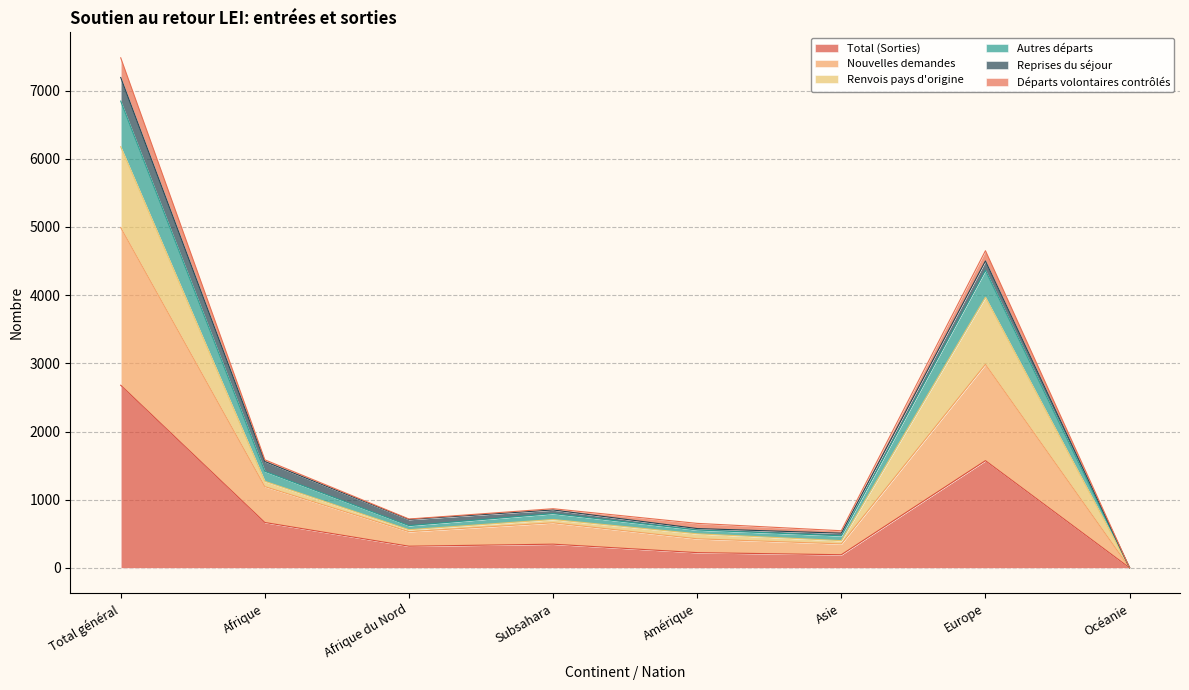

What is the maximum value shown in the chart?

7481